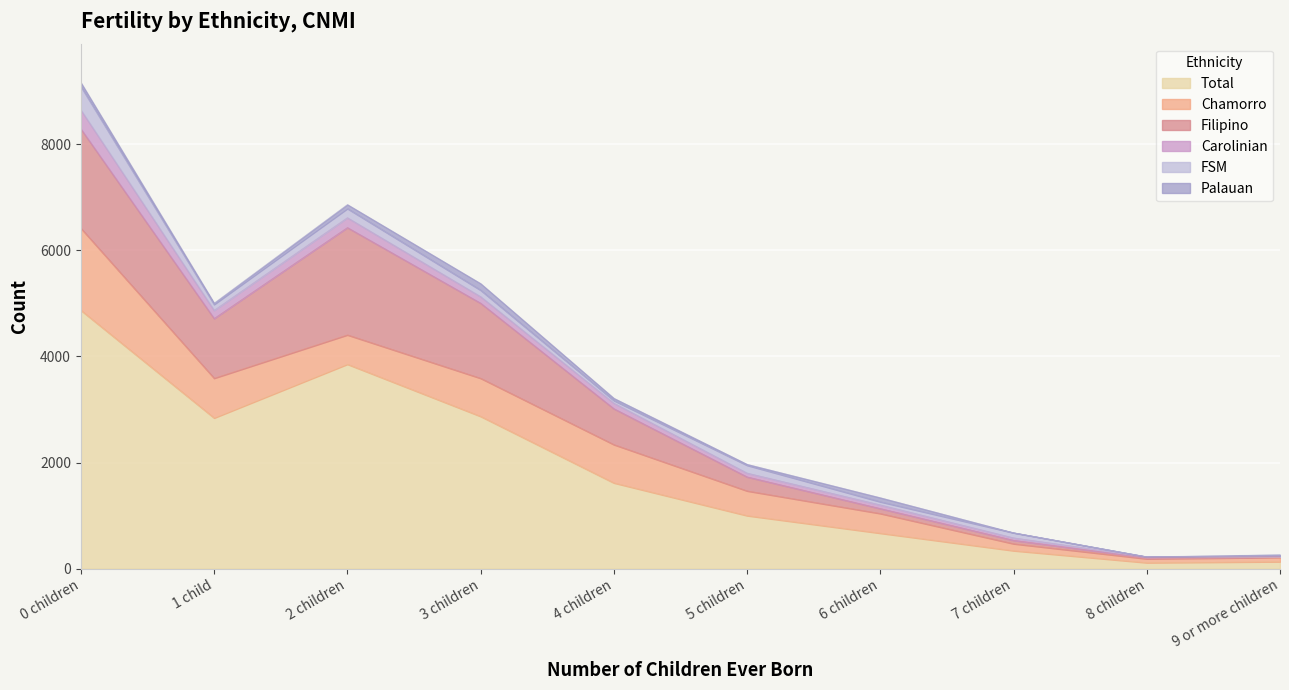

What are all the series names shown in the legend?

Total, Chamorro, Filipino, Carolinian, FSM, Palauan